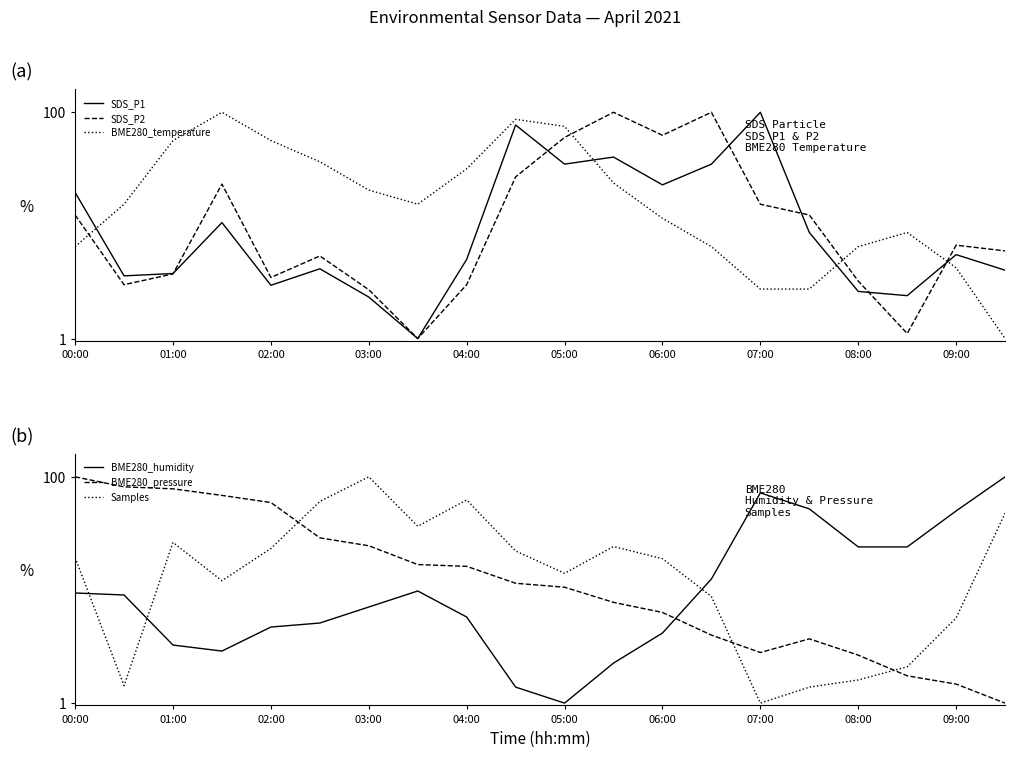

What is the maximum value for BME280_temperature?

100.0